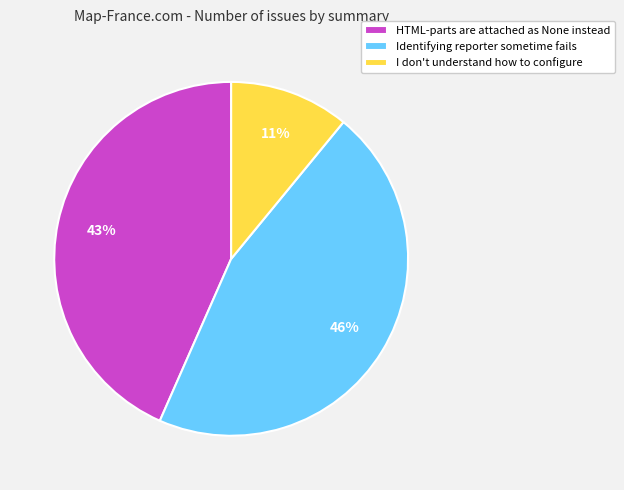

Which slice is the smallest?

I don't understand how to configure